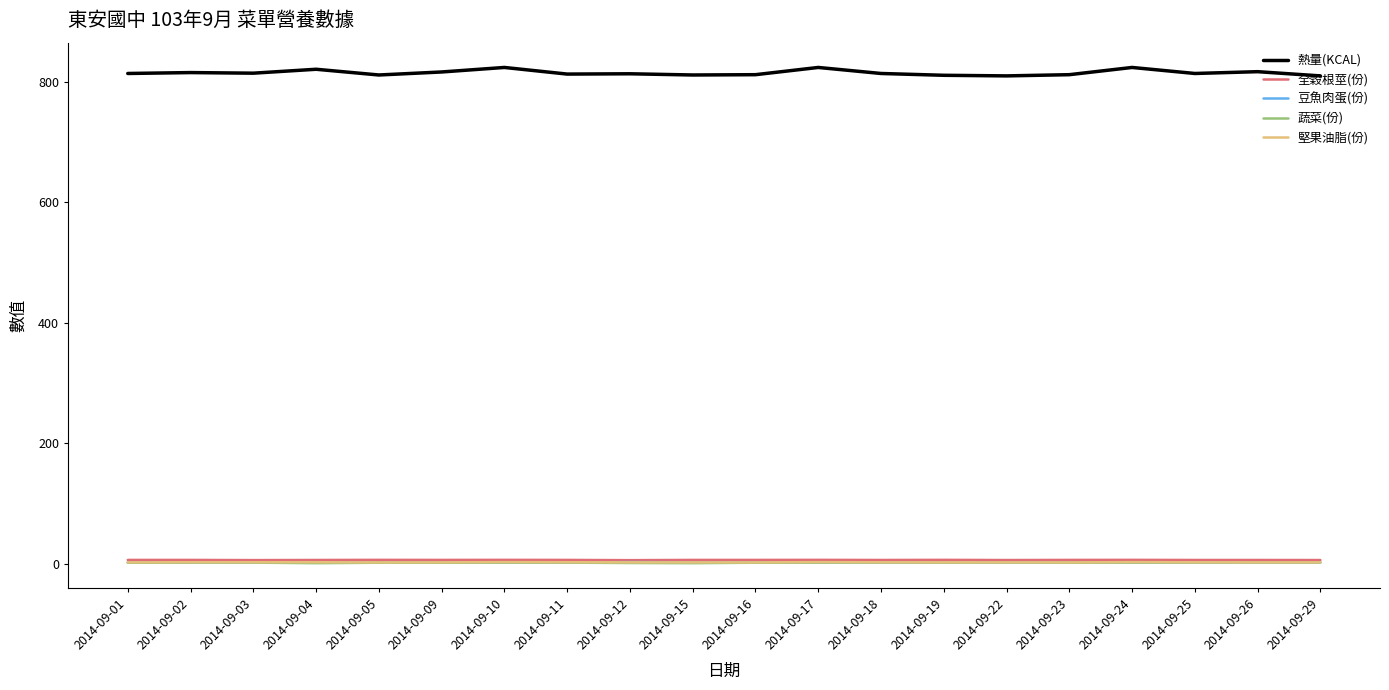

The value of 全穀根莖(份) at 2014-09-18 is 6.5. True or false?

True